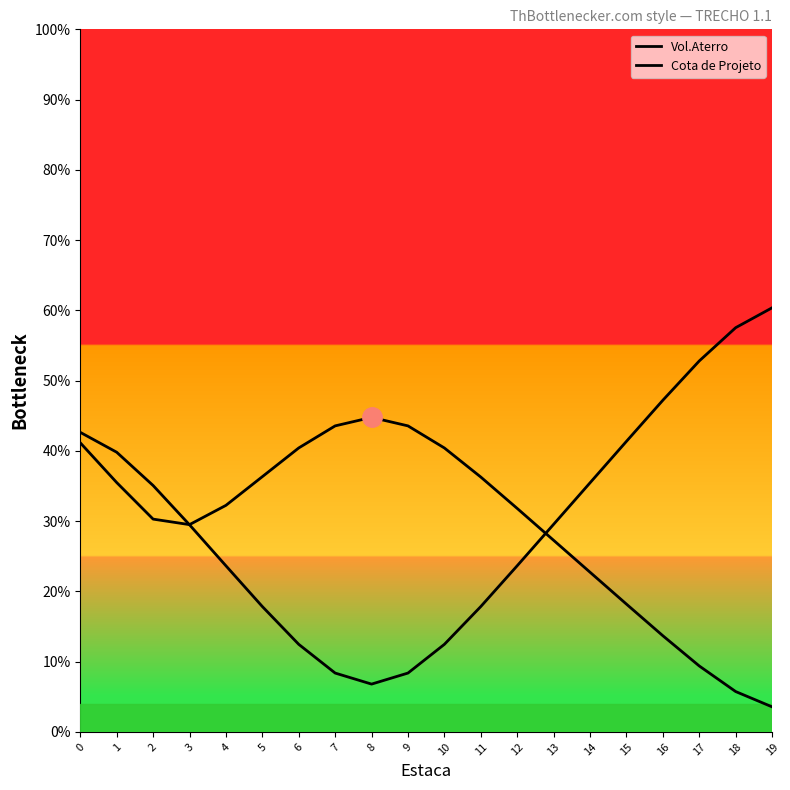

How many lines are shown in the chart?

2